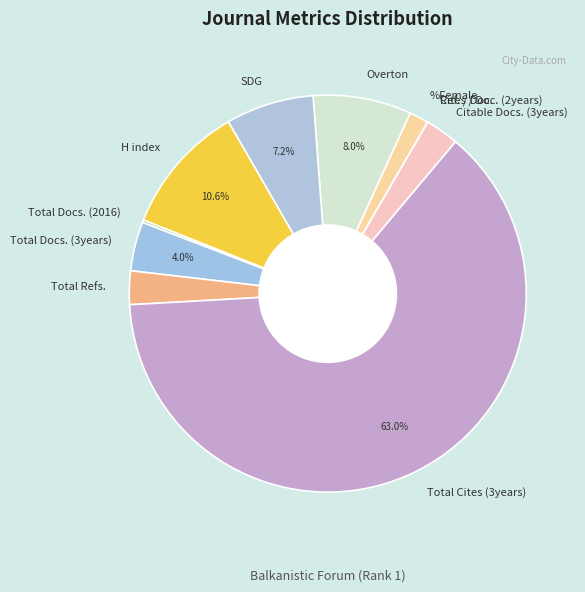

What percentage is NOT represented by Overton?

92.0%